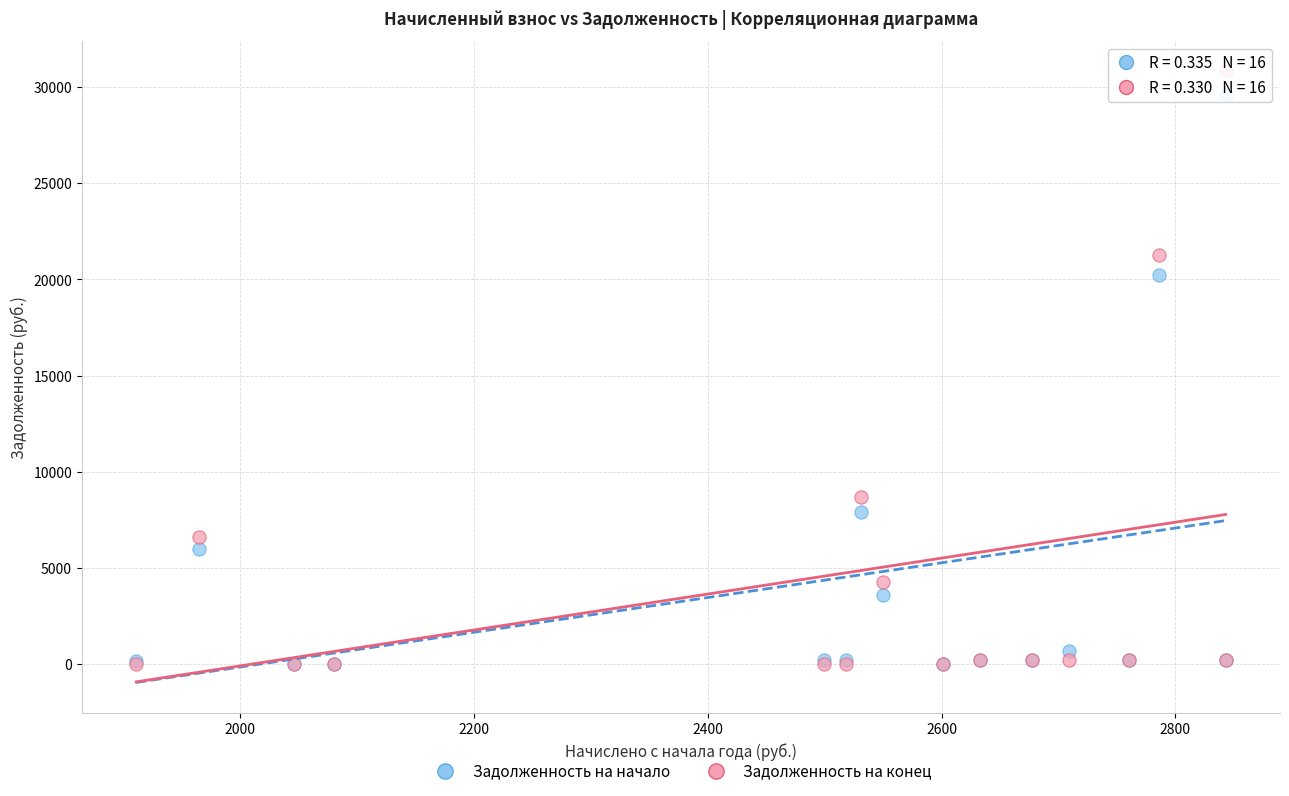

In the Задолженность на начало series, what Y value is closest to 14790?

20223.7